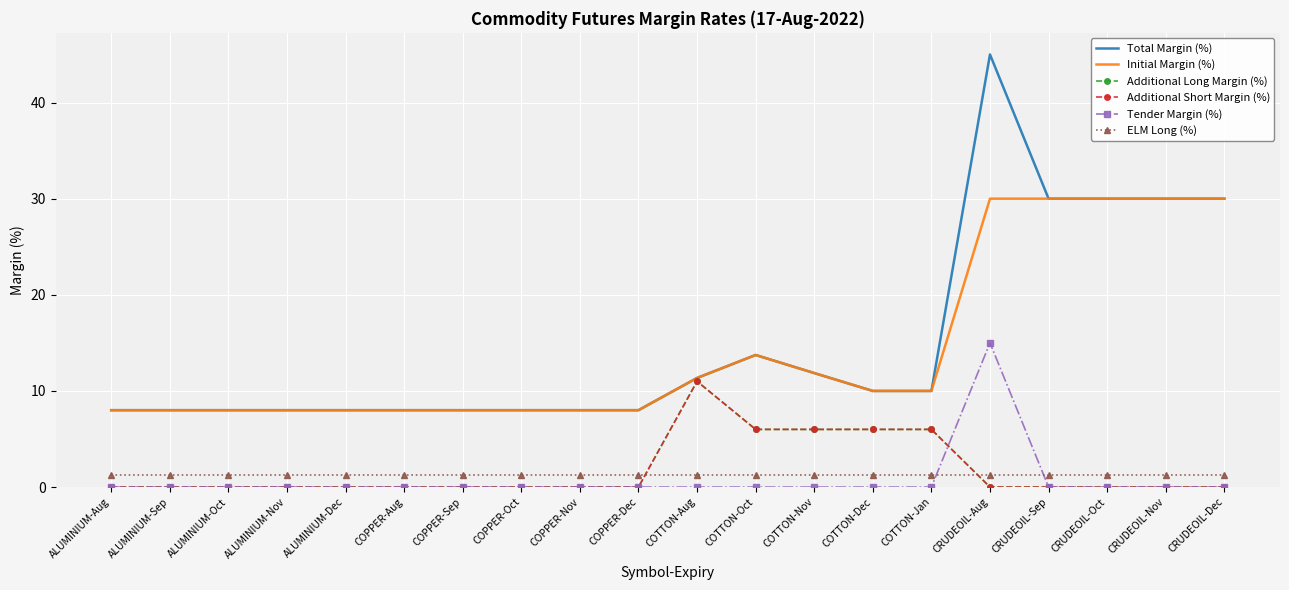

Where do Additional Long Margin (%) and Tender Margin (%) first cross each other?

COTTON-Jan and CRUDEOIL-Aug